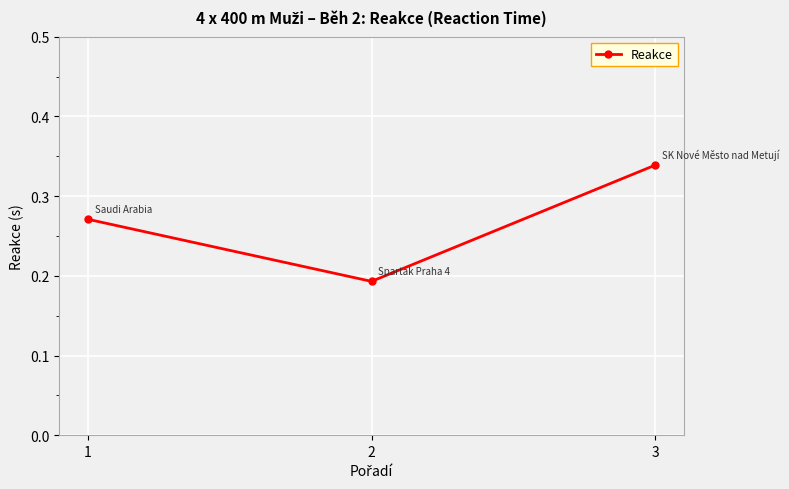

Between 3 and 2, which is larger?

3